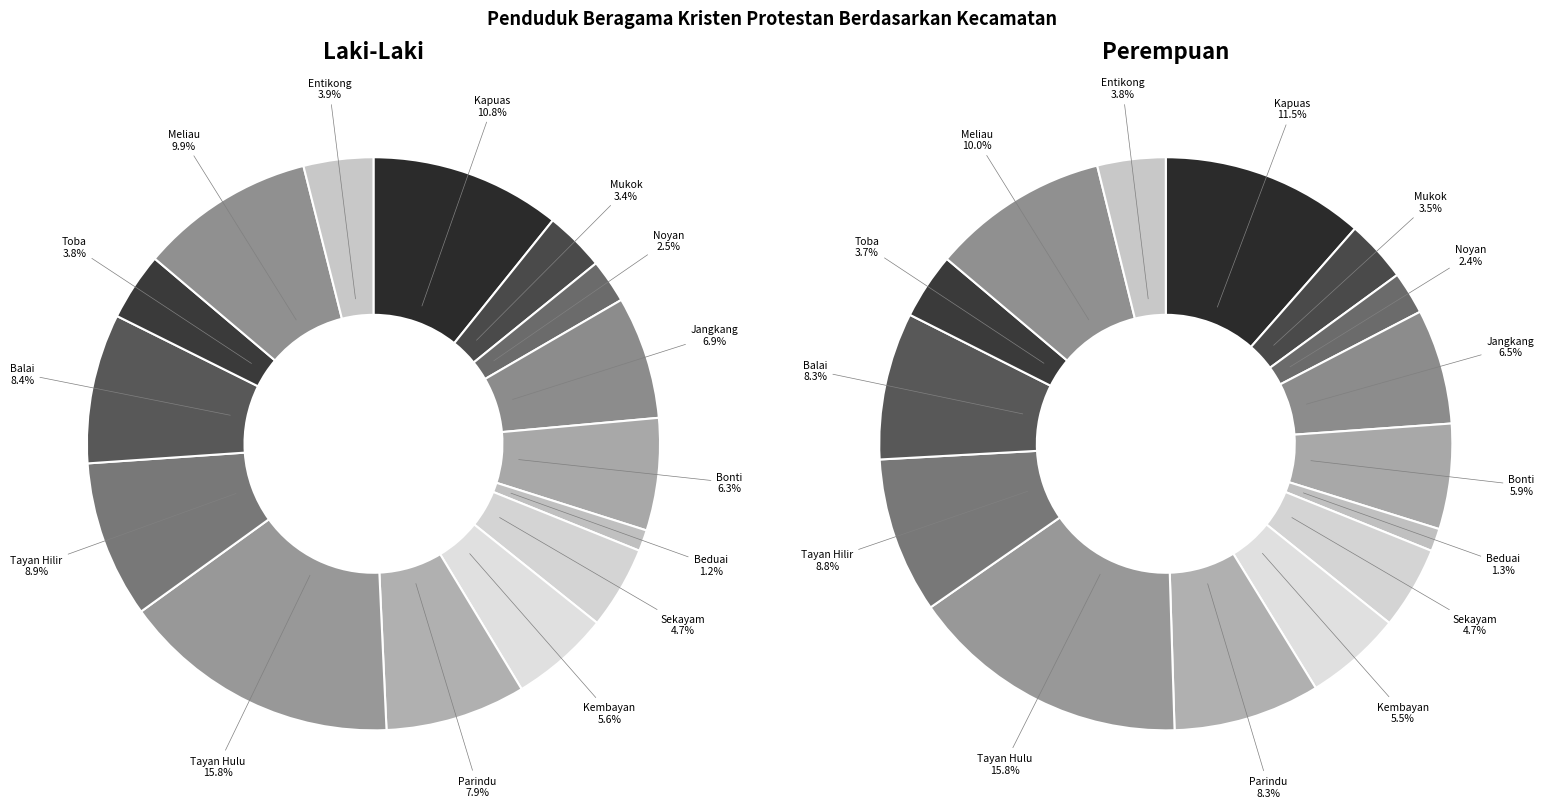

To the nearest percent, what is the average slice percentage?

7%